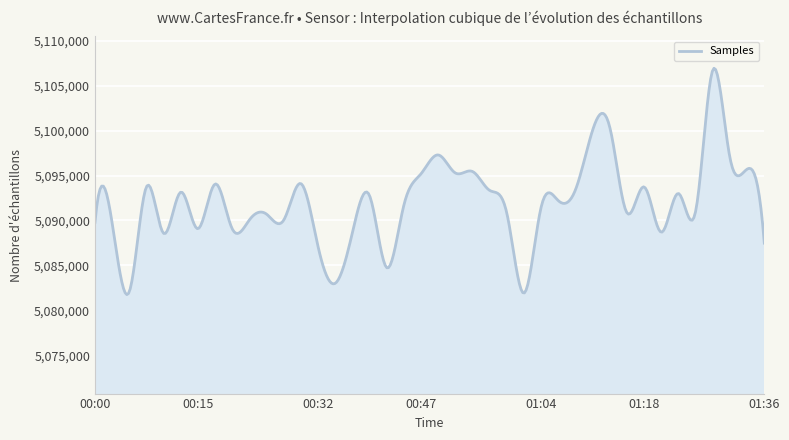

What is the difference between the maximum and minimum values?

25201.9